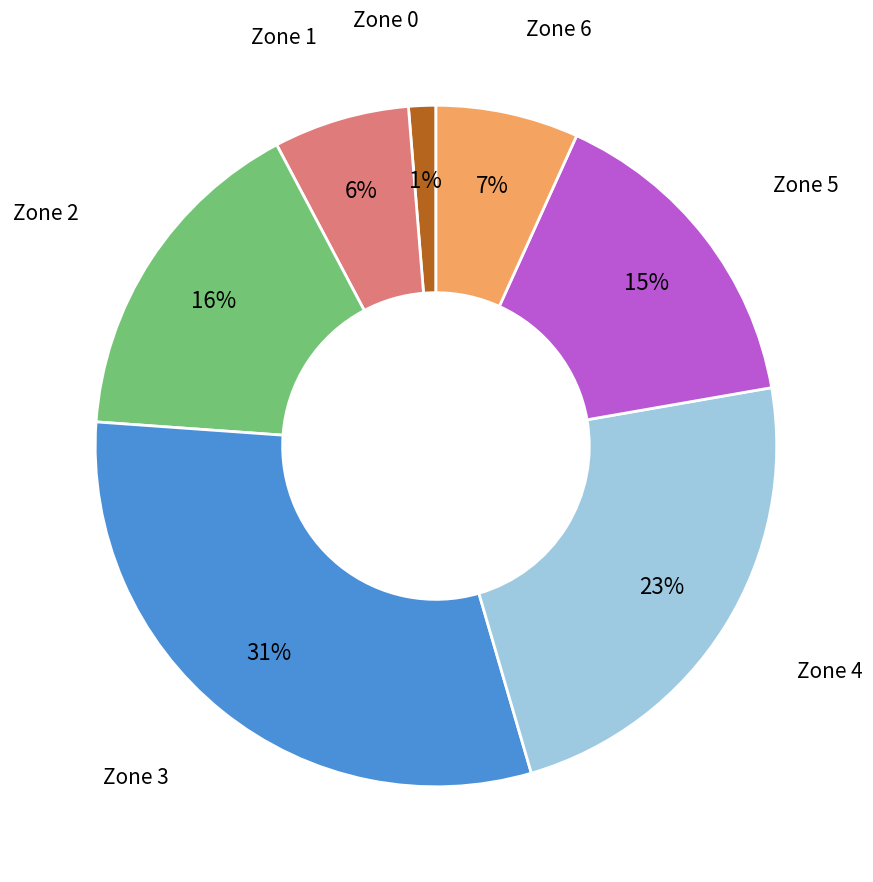

To the nearest percent, what is the average slice percentage?

14%